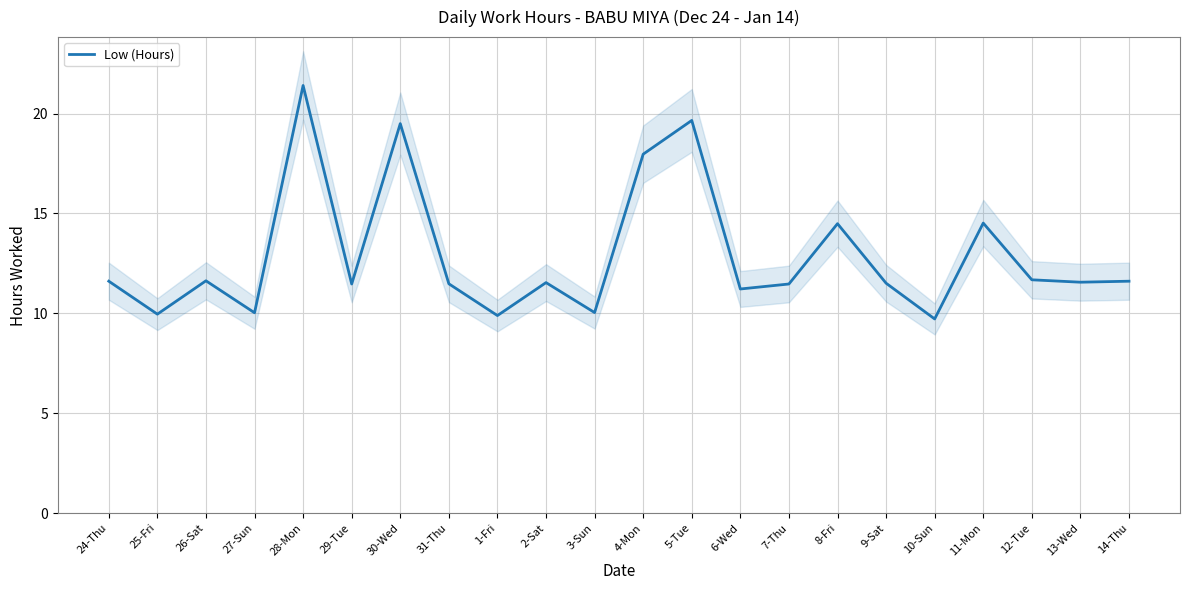

True or false: the data shows 9.7 at 10-Sun.

True